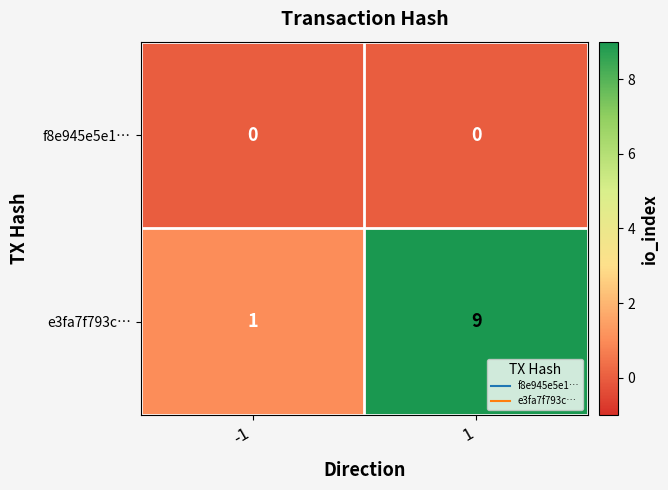

What is the difference between the maximum and minimum values in the e3fa7f793c… series?

8